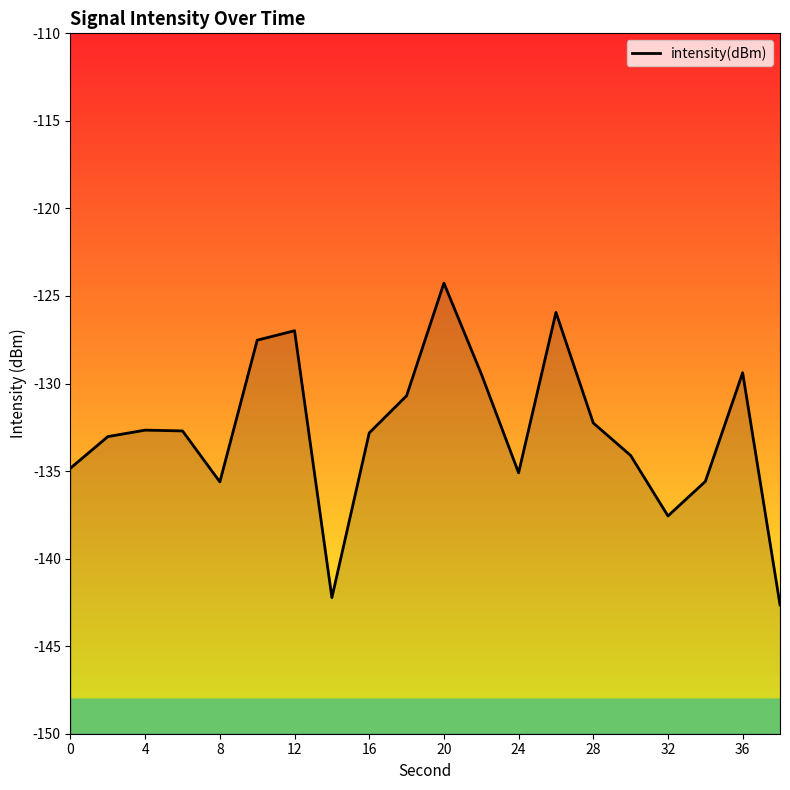

What is the minimum value shown in the chart?

-142.6